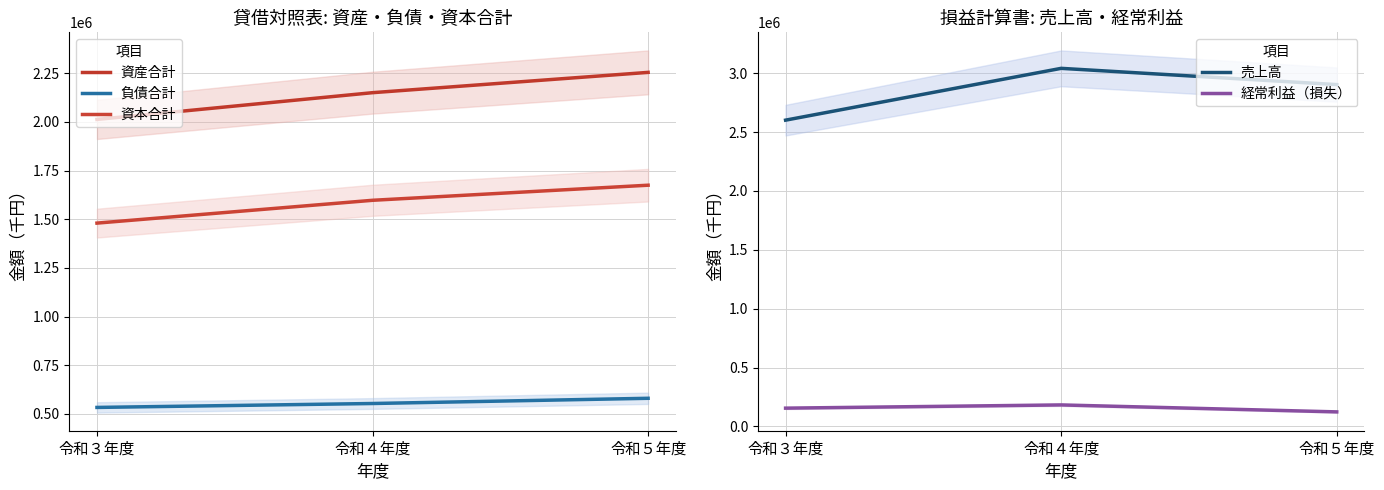

At which label is 資産合計 closest to 2133575?

令和４年度